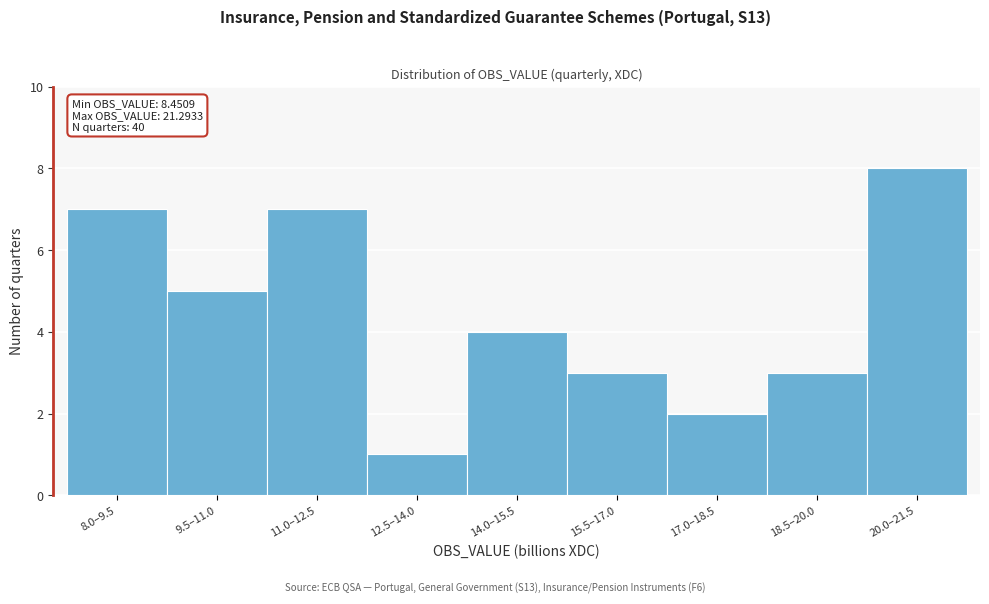

Reading left to right, transcribe all the data shown in this chart.

7	5	7	1	4	3	2	3	8